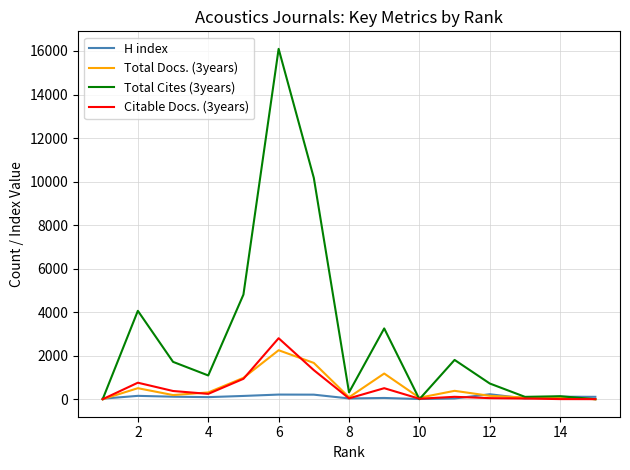

How many lines are shown in the chart?

4